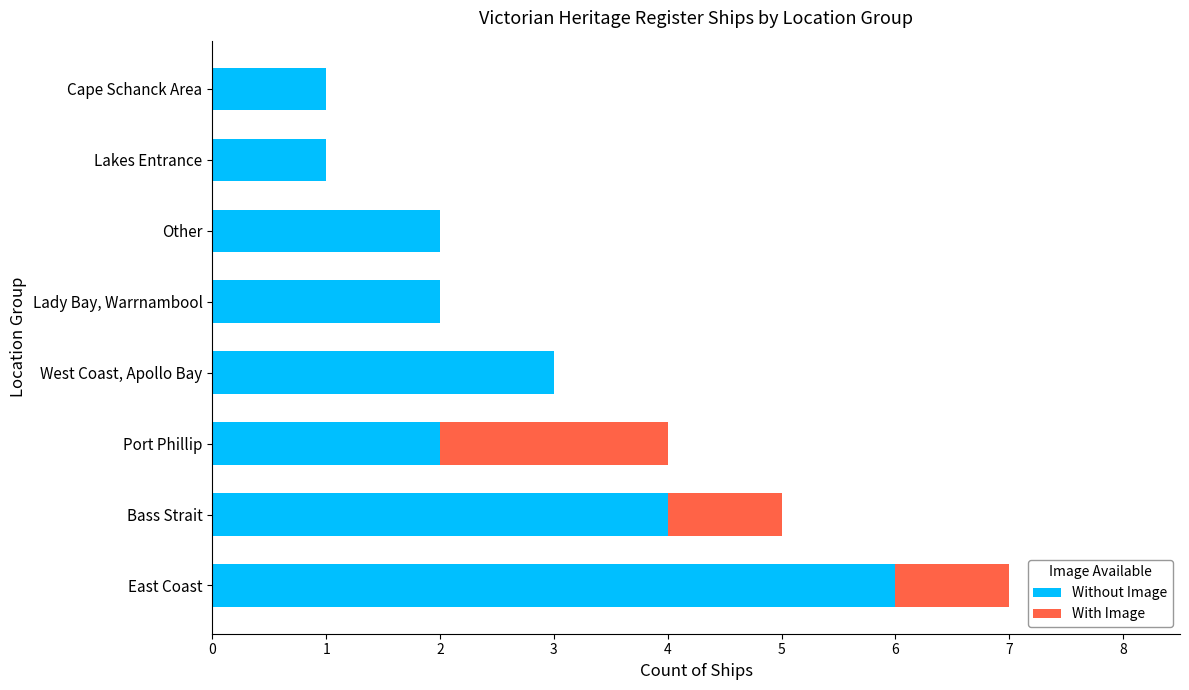

Is it true that Without Image equals 1 at Lakes Entrance?

True